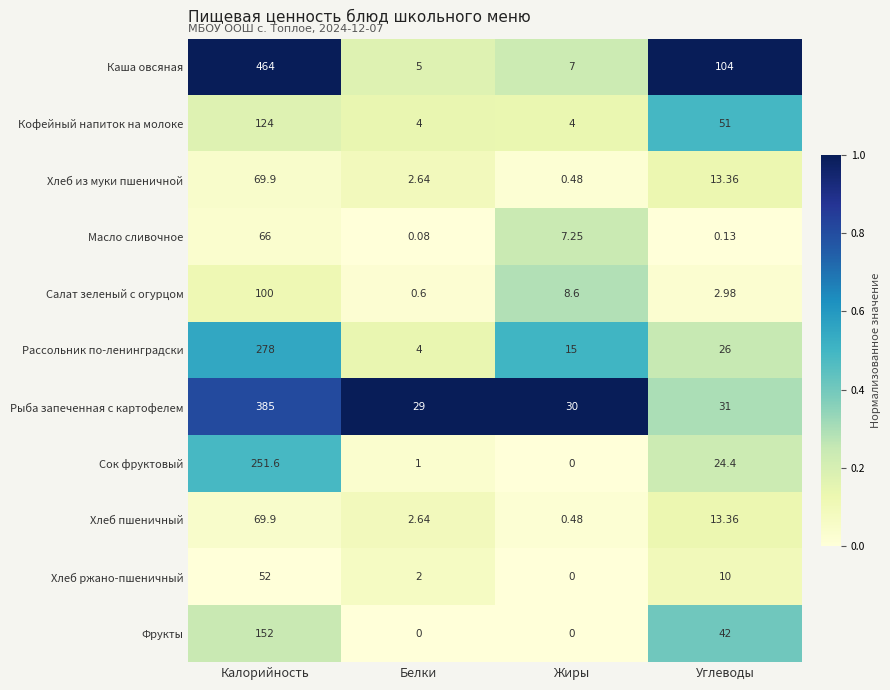

Between Калорийность and Жиры, which series saw the biggest shift?

Каша овсяная